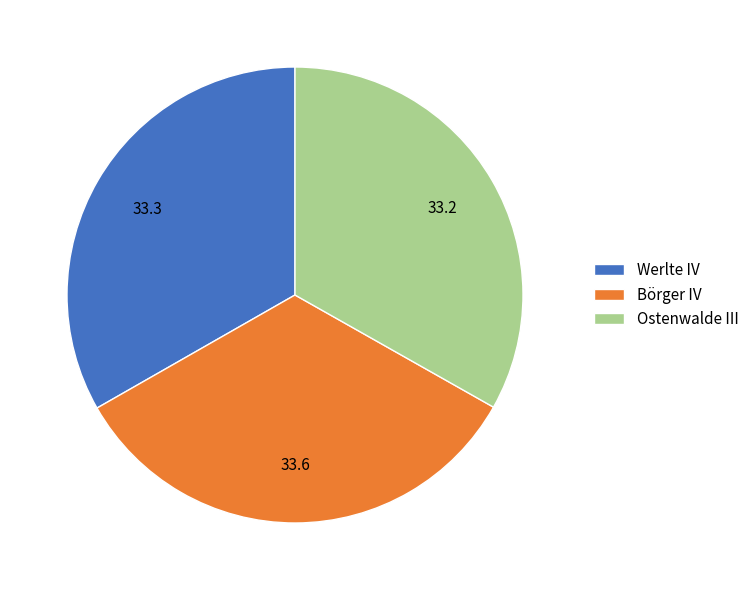

Is Werlte IV the majority of the pie?

No